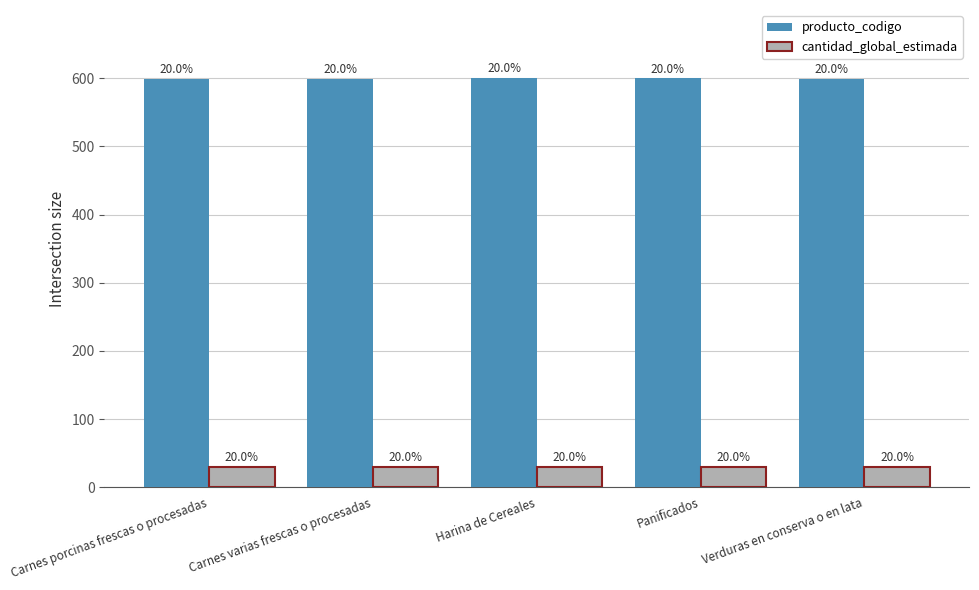

What are all the series names shown in the legend?

producto_codigo, cantidad_global_estimada